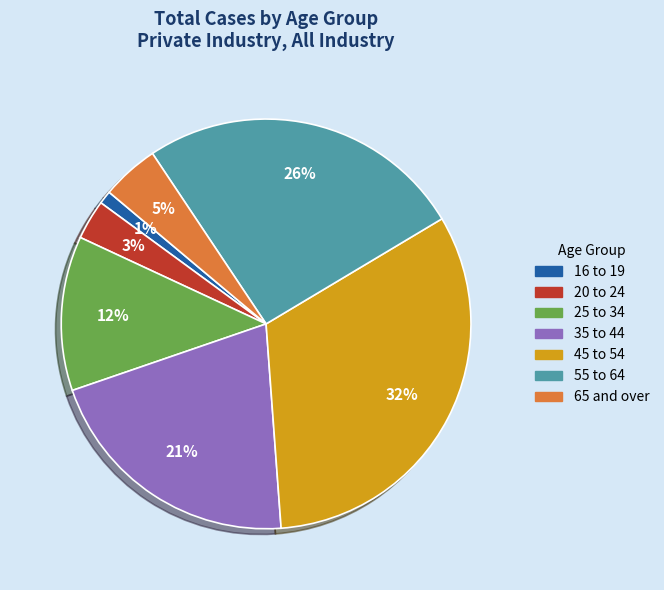

Is 65 and over the majority of the pie?

No